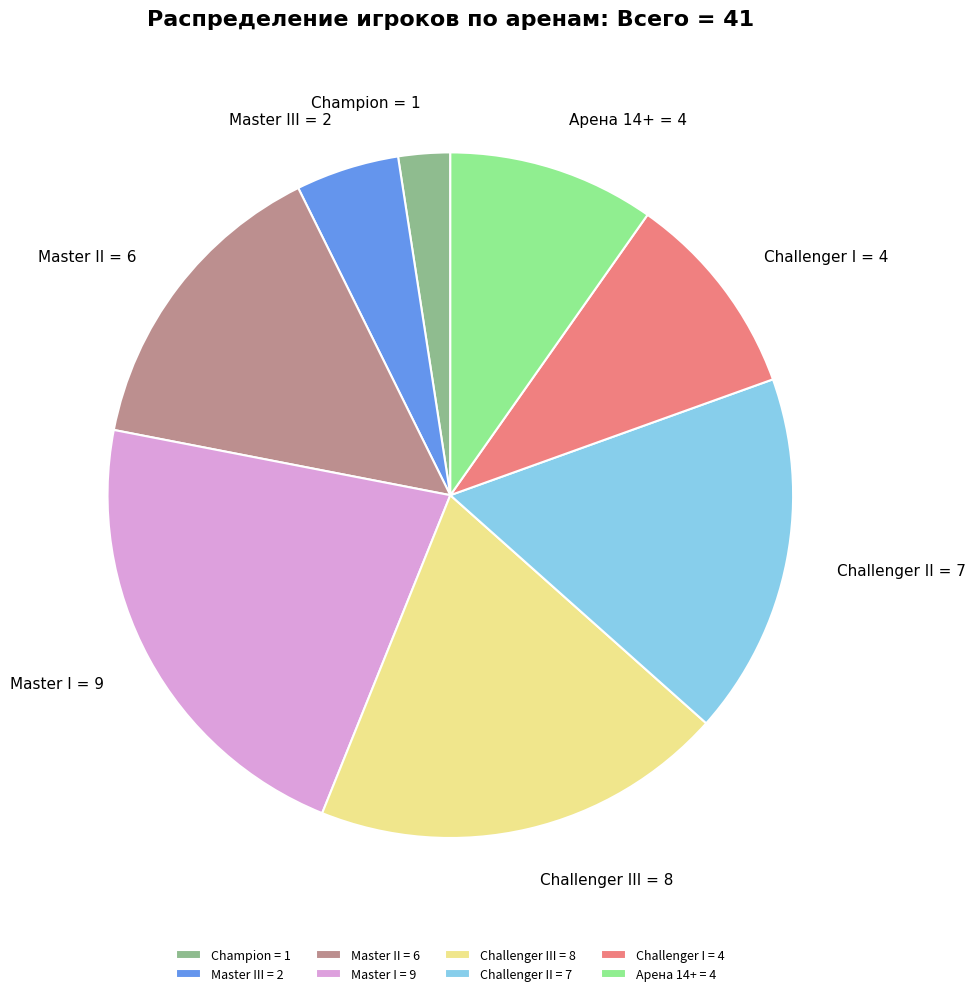

Is it true that Challenger I is 10% of the pie?

True